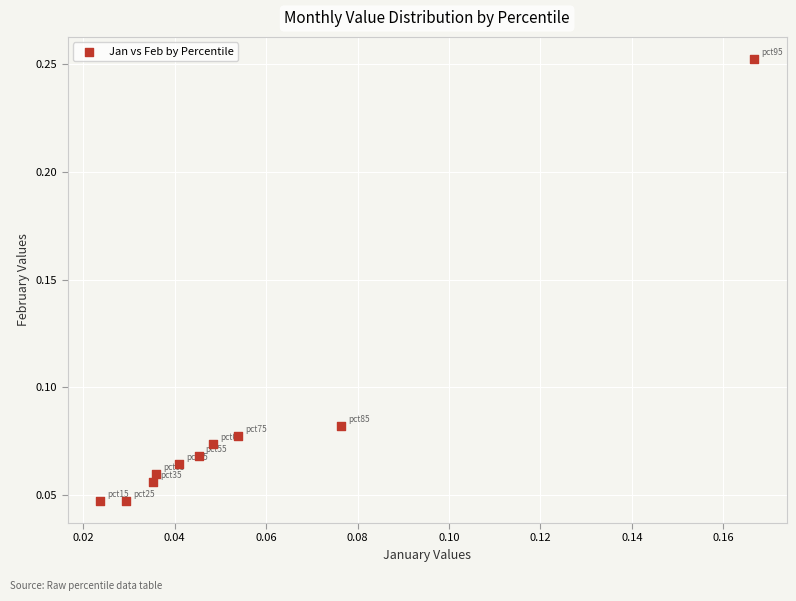

Count the number of points in this scatter plot.

10